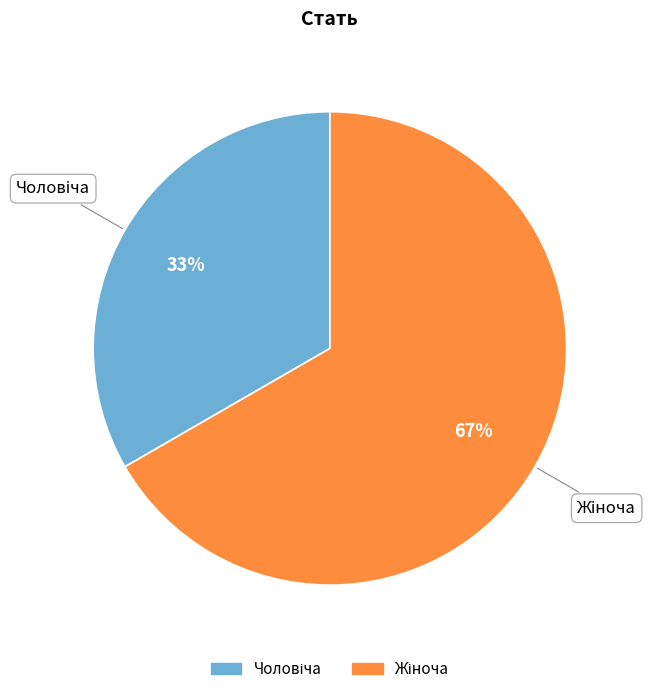

Is there any slice that represents more than half of the pie?

Yes